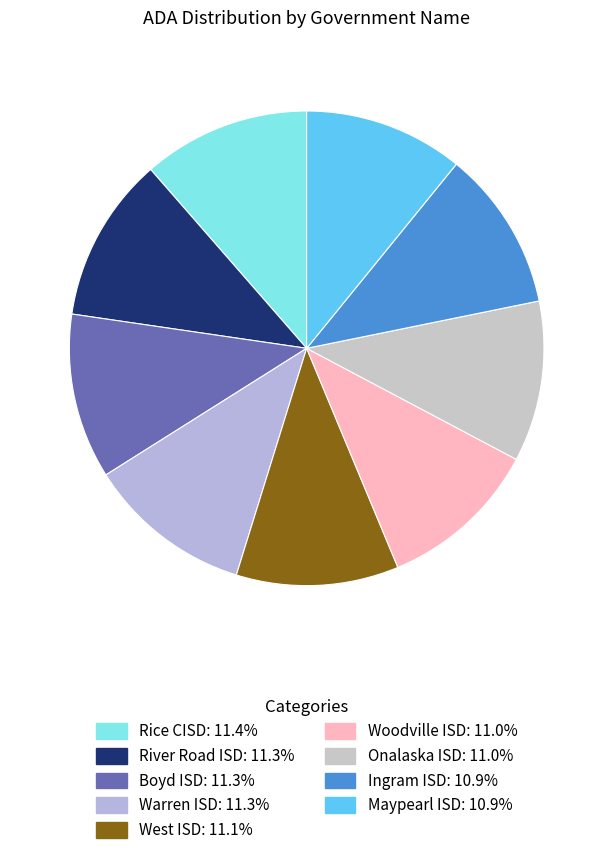

Rank the categories by value from lowest to highest.

Maypearl ISD, Ingram ISD, Onalaska ISD, Woodville ISD, West ISD, Warren ISD, Boyd ISD, River Road ISD, Rice CISD